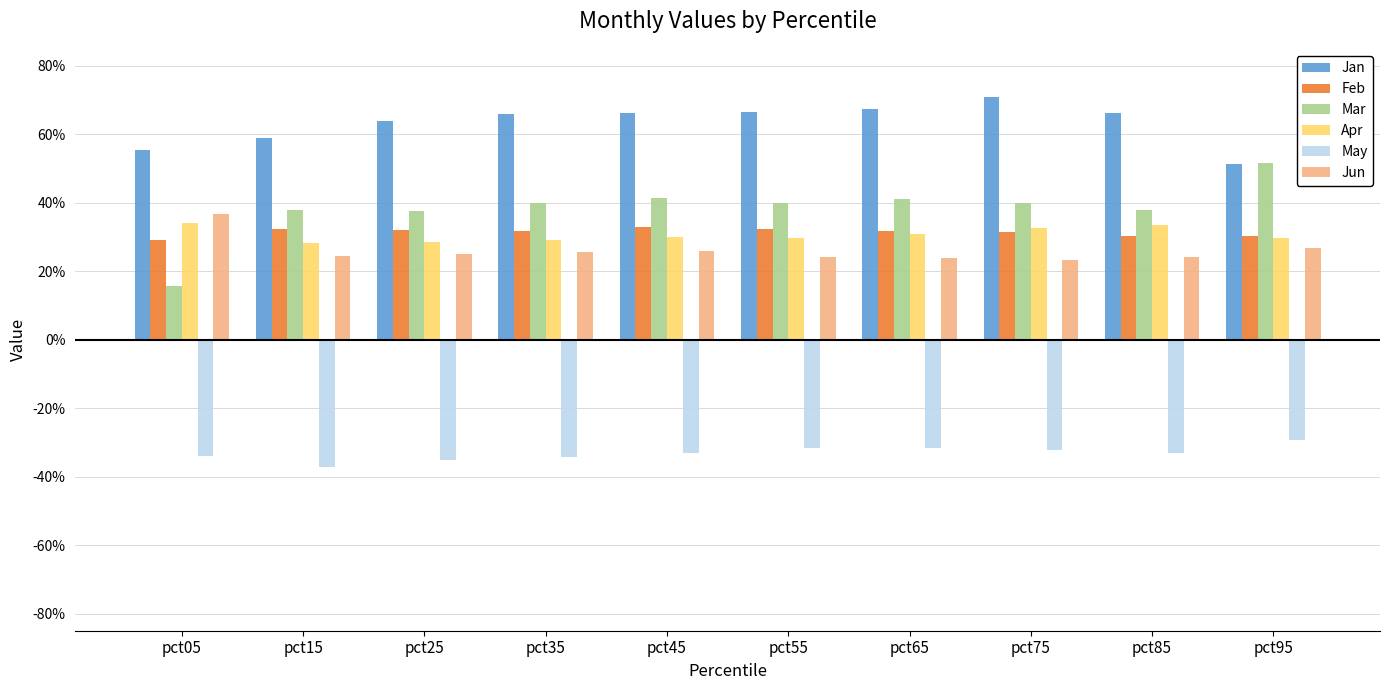

What are all the series names shown in the legend?

Jan, Feb, Mar, Apr, May, Jun